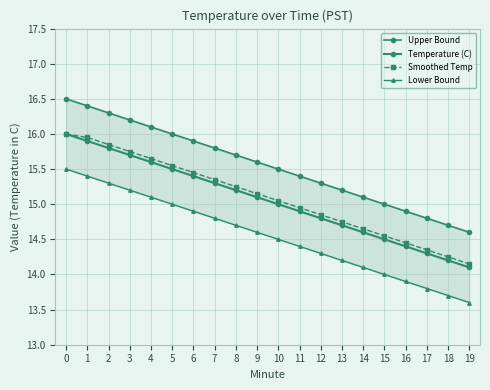

What is the difference between the second highest and minimum values in the Smoothed Temp series?

1.8